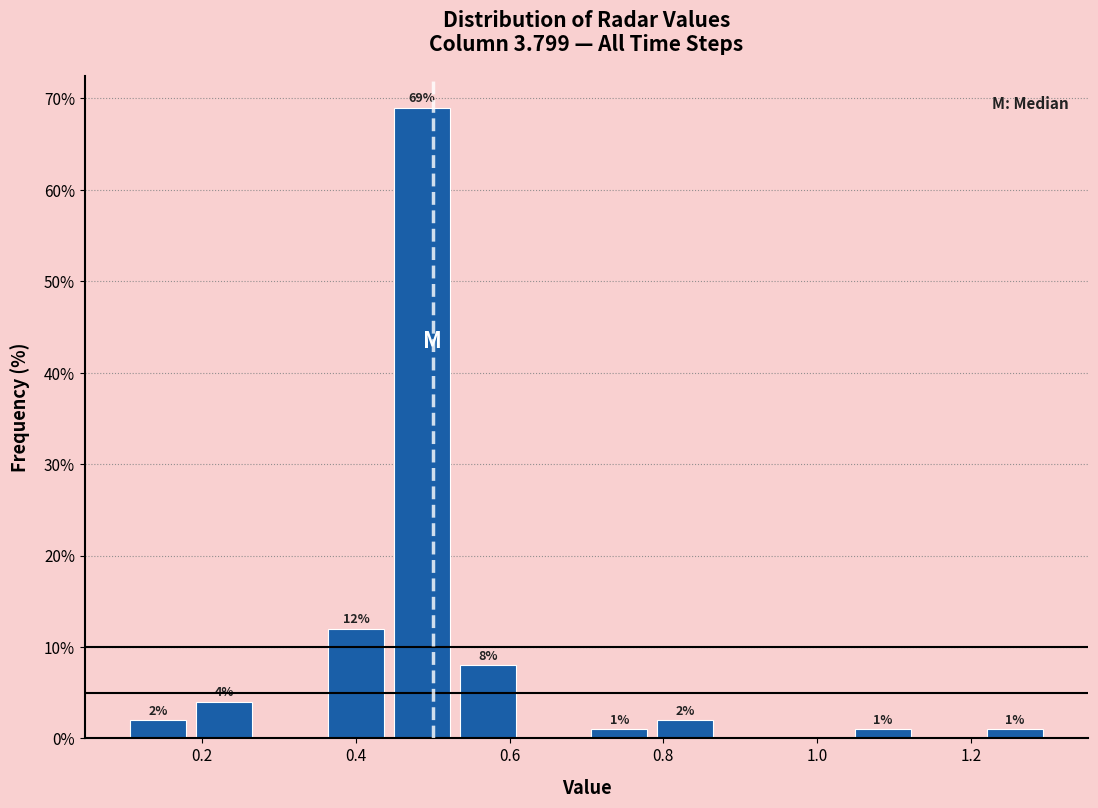

Over which range of the x-axis is the bar tallest?

0.44 to 0.52